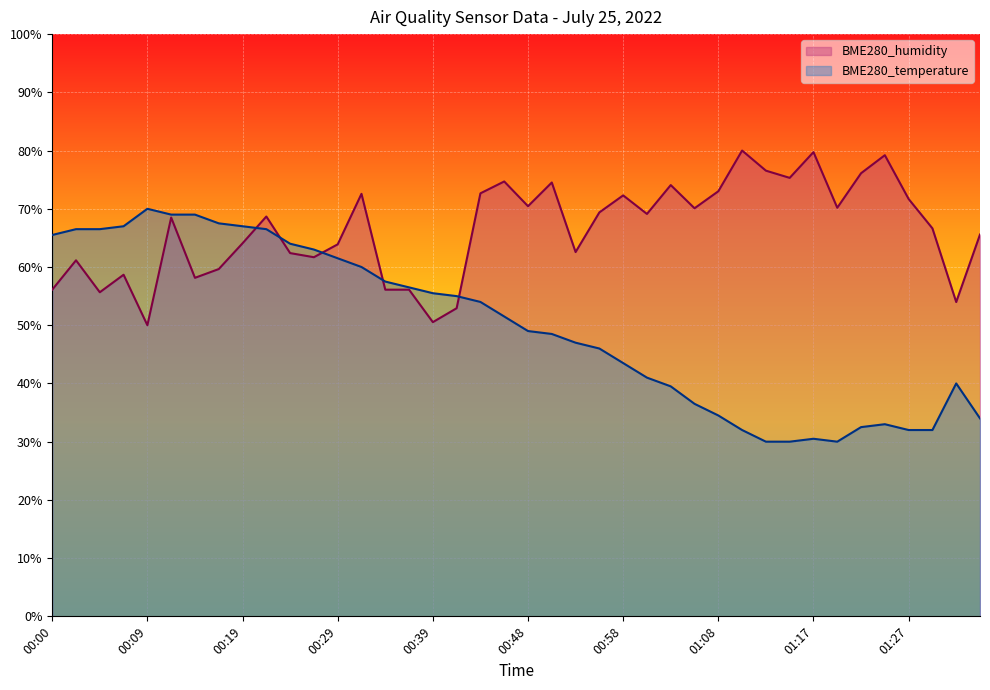

What is the total value across all series at 01:27?

103.7